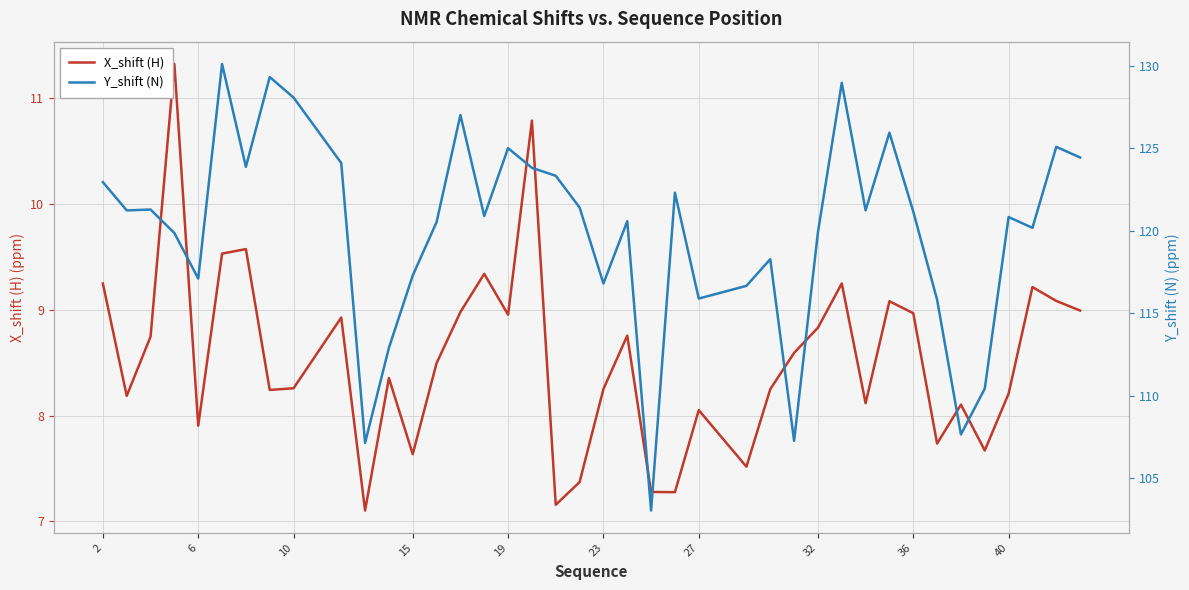

The X_shift (H) series shows 11.8 at 32. True or false?

False